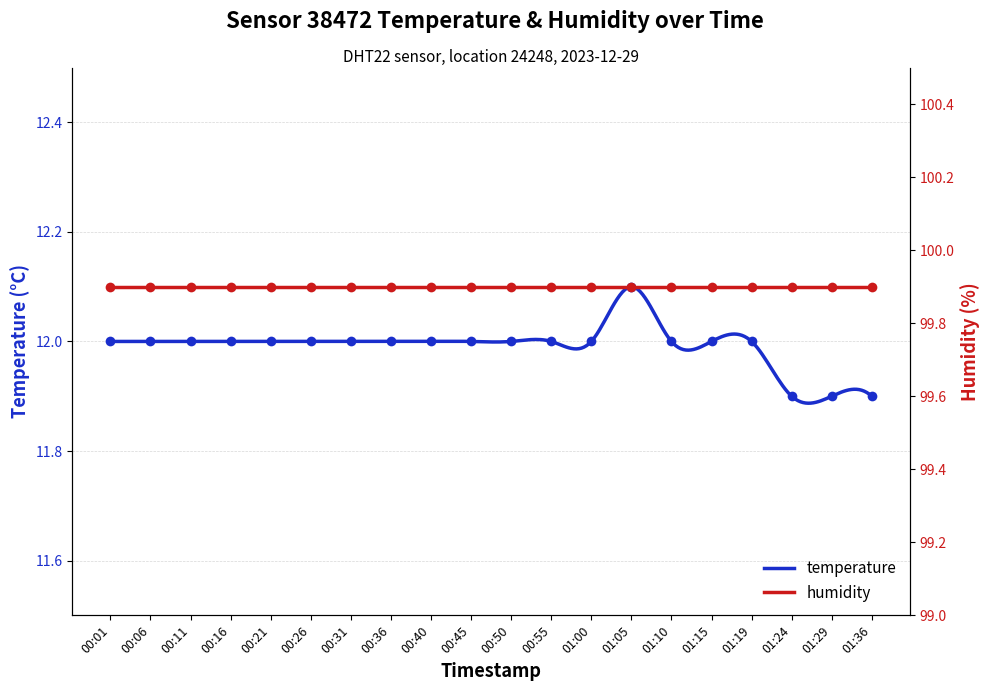

Where is the data nearest to the value 12?

00:01